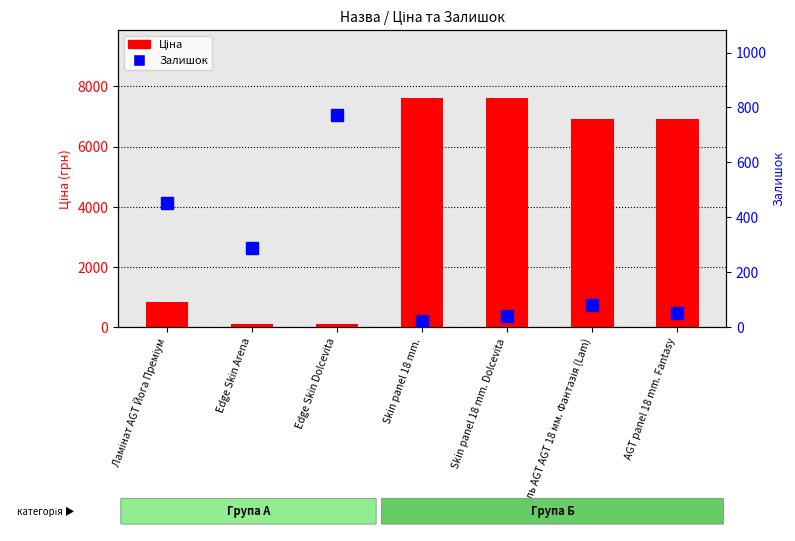

Count the number of data series in this chart.

2